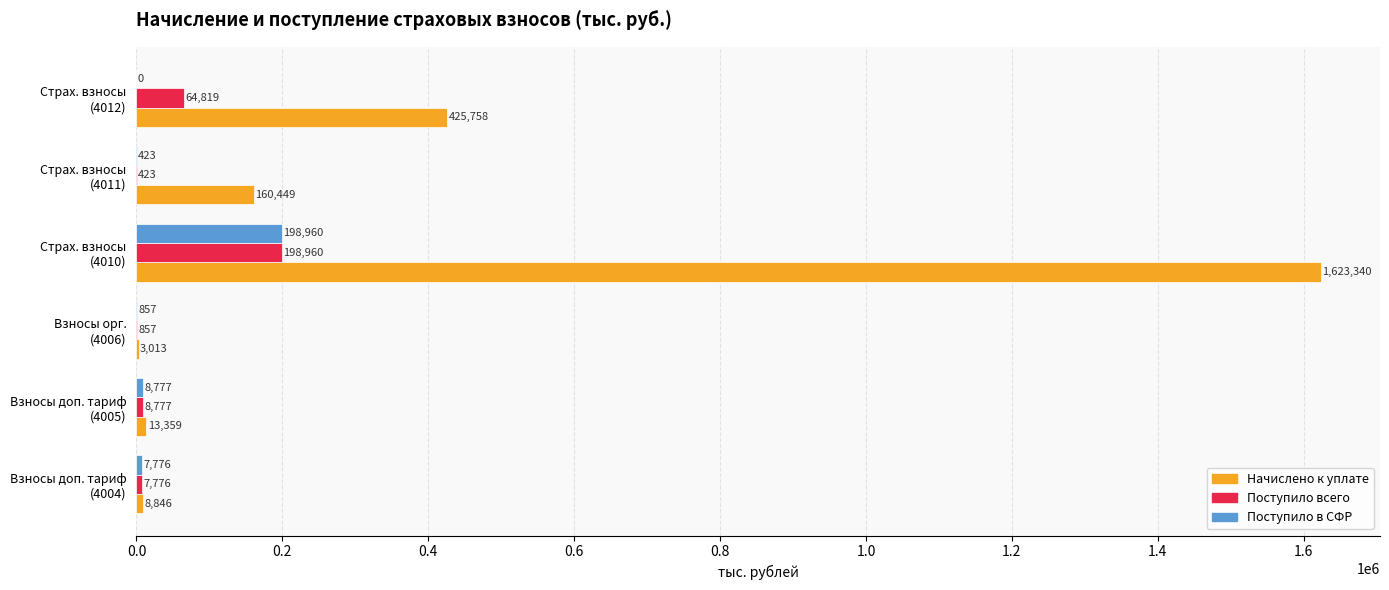

What is the maximum value shown in the chart?

1623340